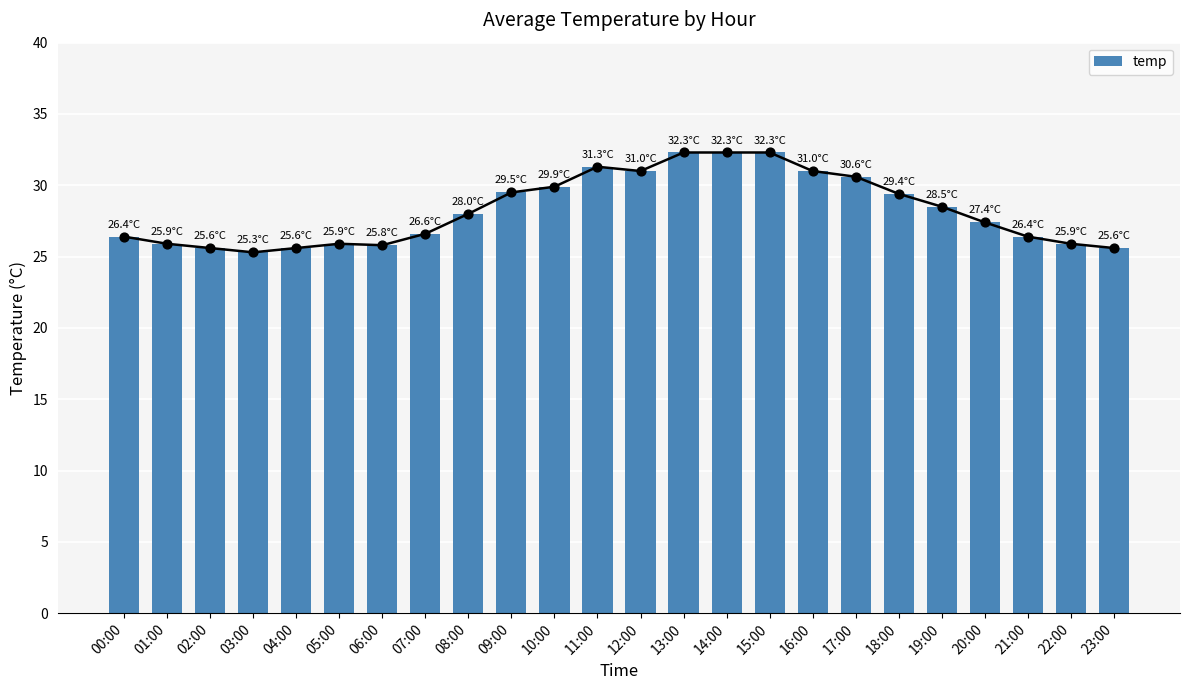

What is the change in value from 03:00 to 13:00?

+7.0